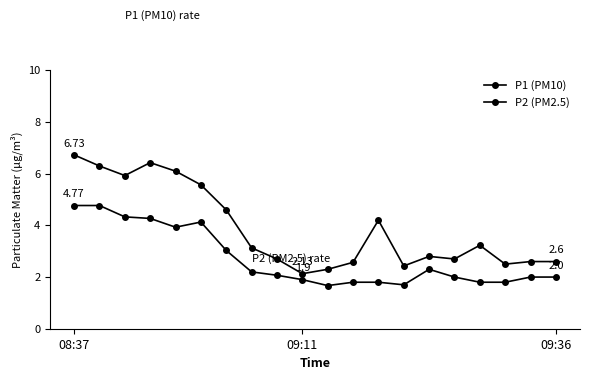

Count the number of data series in this chart.

2